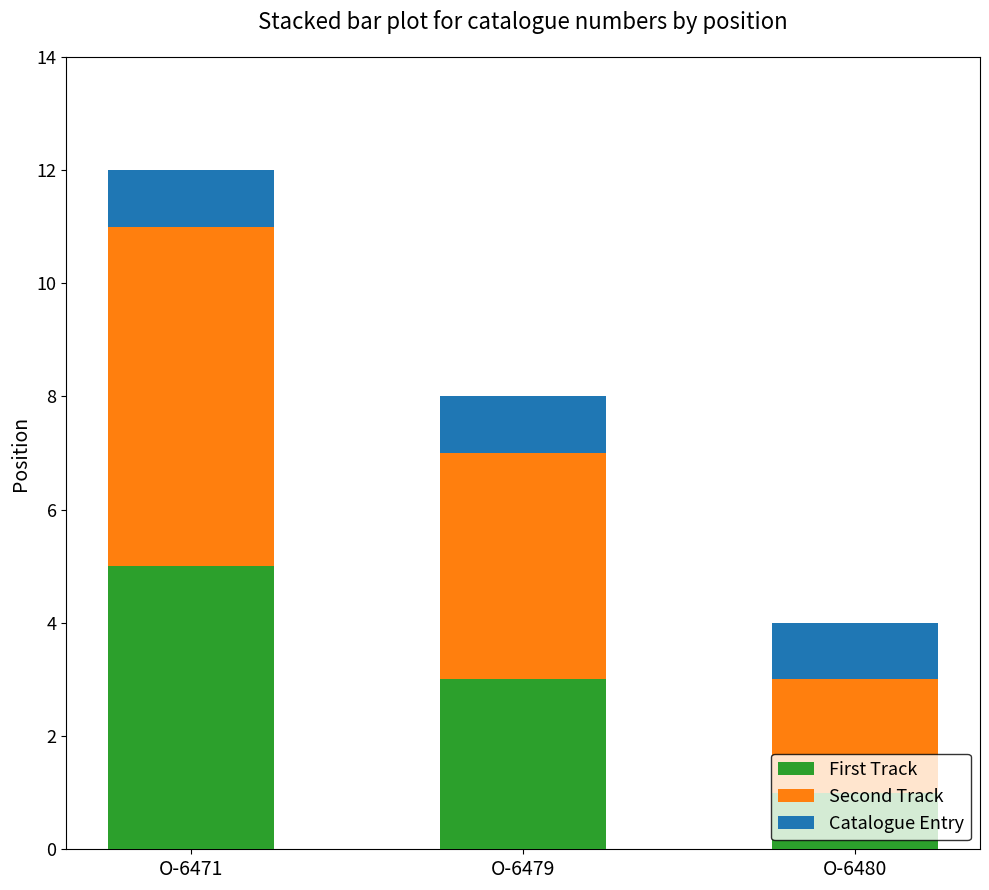

What is the total value across all series at O-6471?

12